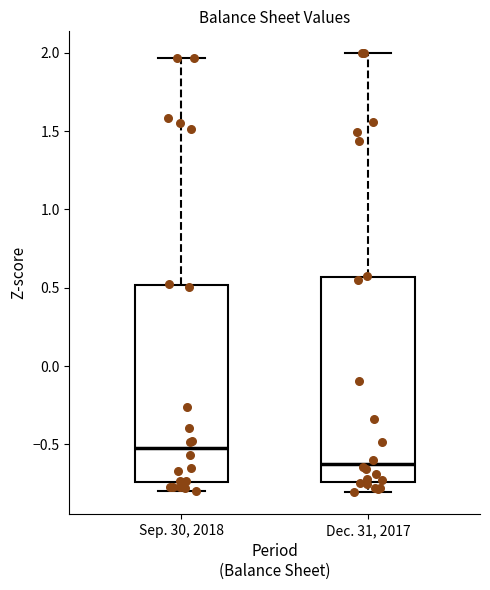

Where is the lower edge of the box for Dec. 31, 2017 on the y-axis? The values are not printed on the chart, so give them approximately, as read against the axis.

-0.75